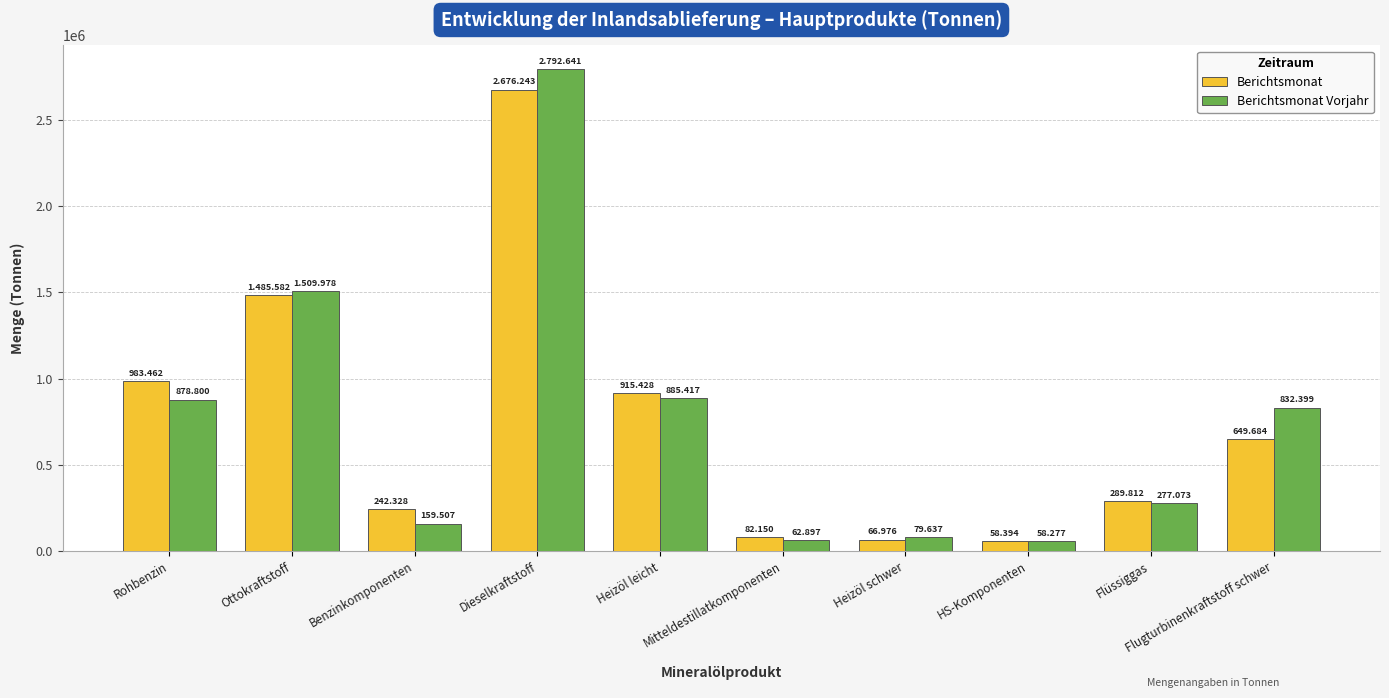

What are all the series names shown in the legend?

Berichtsmonat, Berichtsmonat Vorjahr